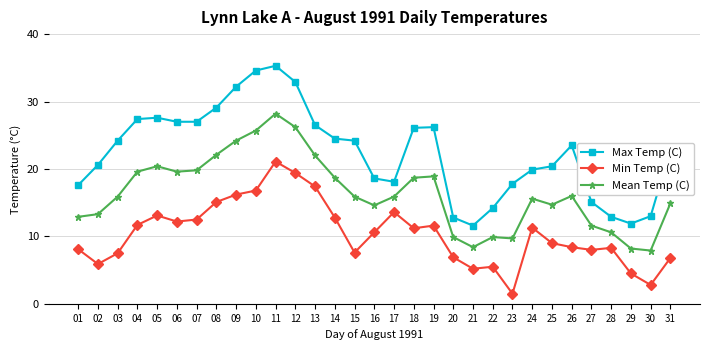

What is the sum of all Mean Temp (C) values?

510.0